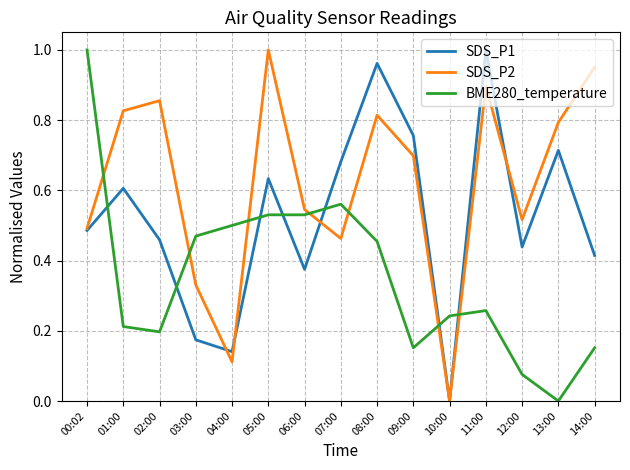

True or false: SDS_P2 has a value of 0.3 at 13:00.

False